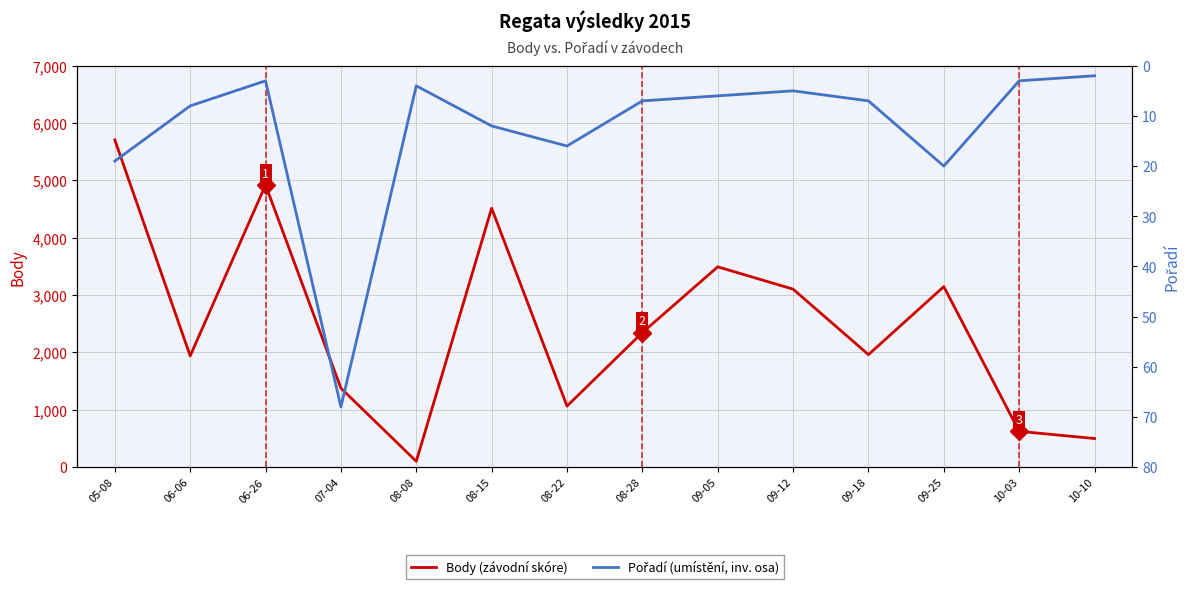

Reading left to right, extract all data points from this chart.

Body: 5706	1940	4921	1377	101	4515	1065	2346	3493	3104	1962	3148	624	499
Pořadí: 19	8	3	68	4	12	16	7	6	5	7	20	3	2